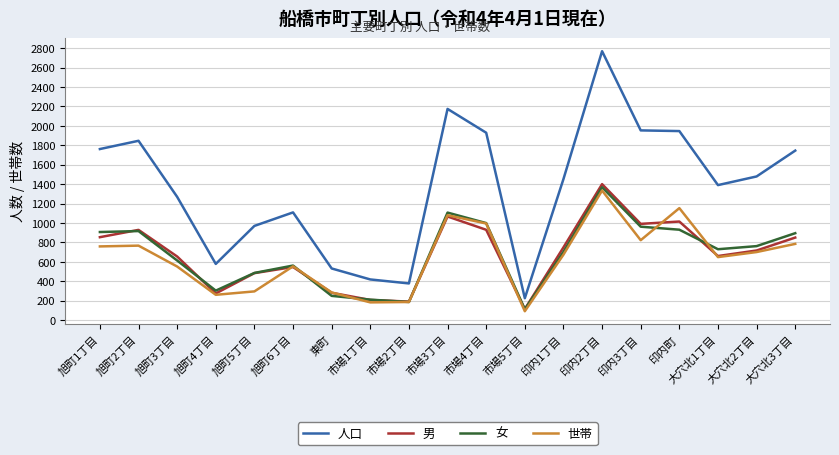

The 人口 series shows 1479 at 大穴北2丁目. True or false?

True